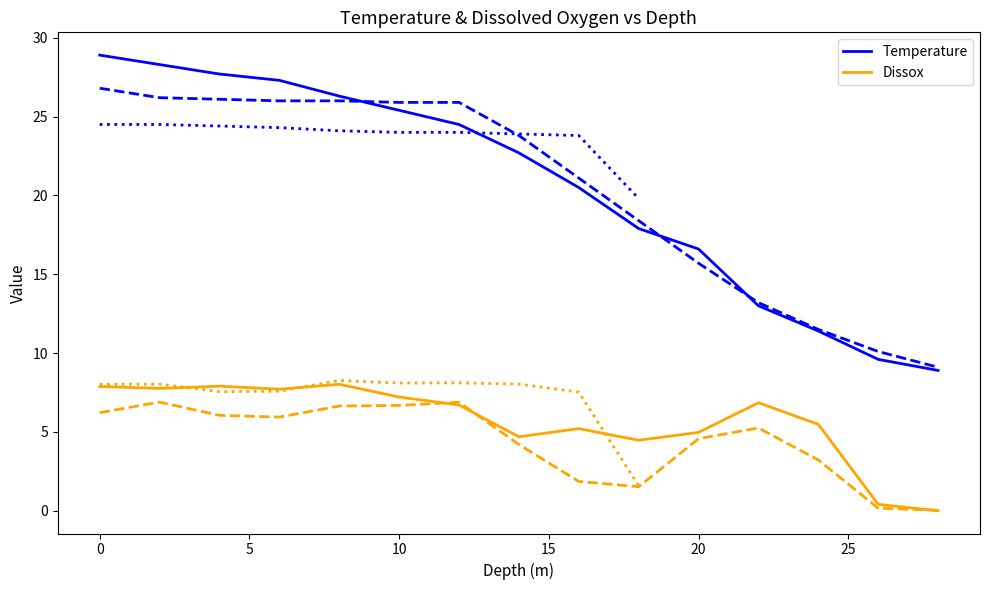

Which category has the highest value in the Temperature series?

0